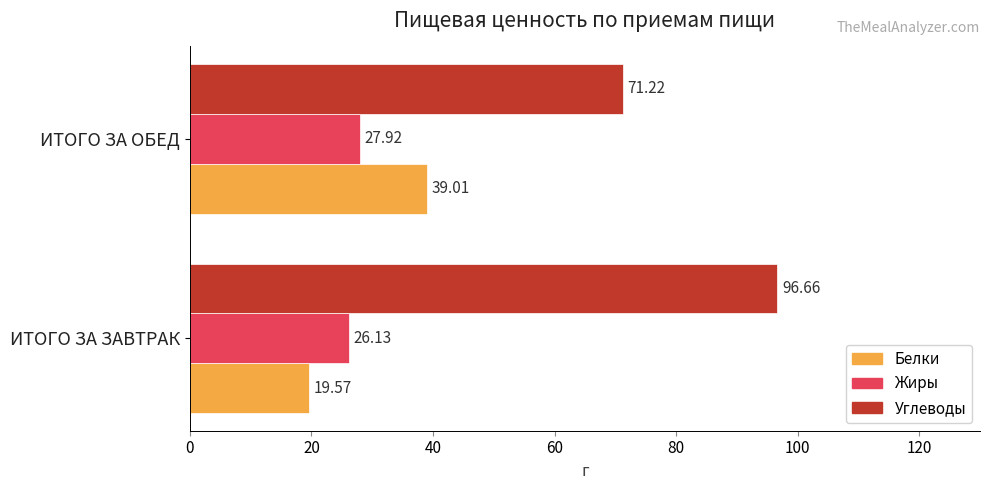

What is the highest value of the Углеводы series?

96.7